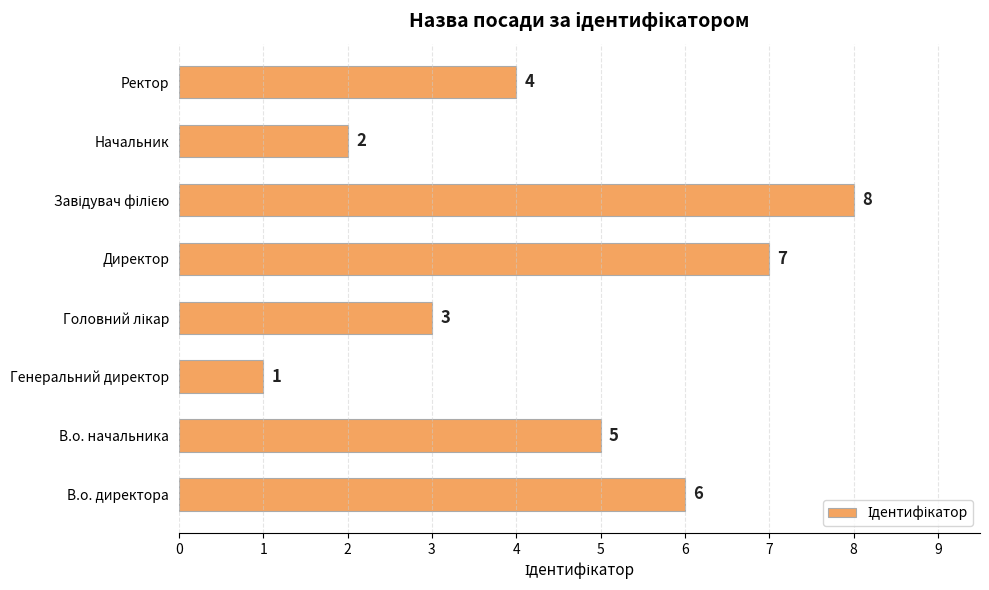

What is the sum of all values?

36